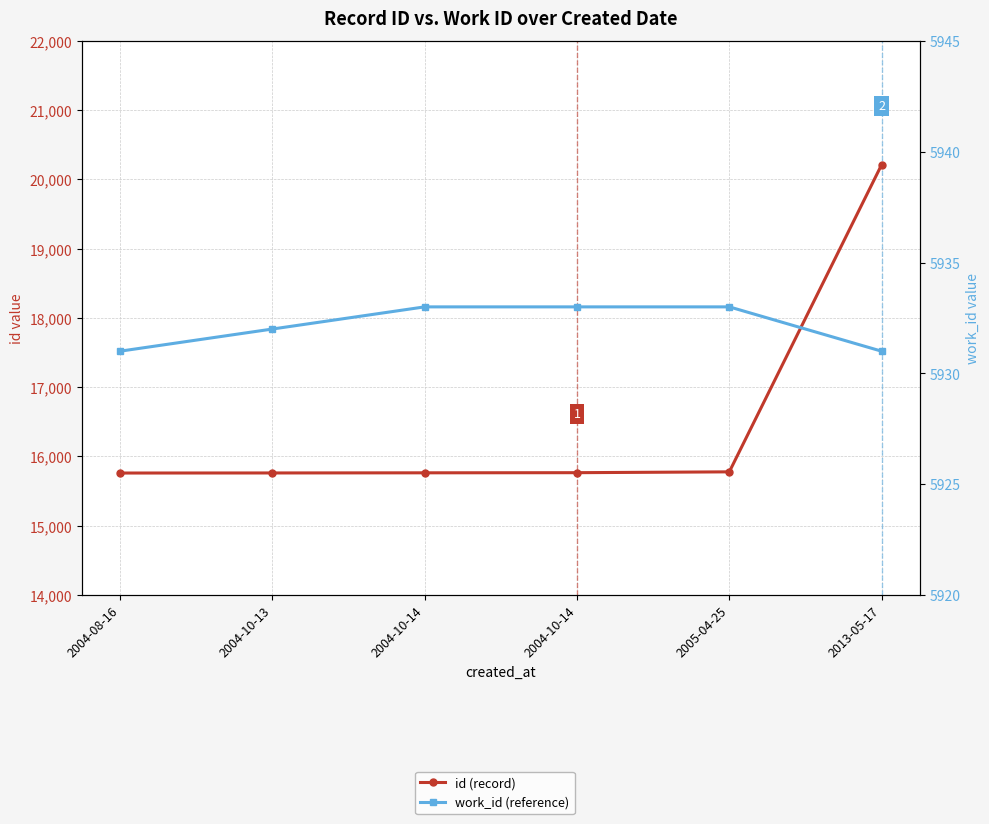

Rank the series by their average value, from lowest to highest.

work_id (reference), id (record)